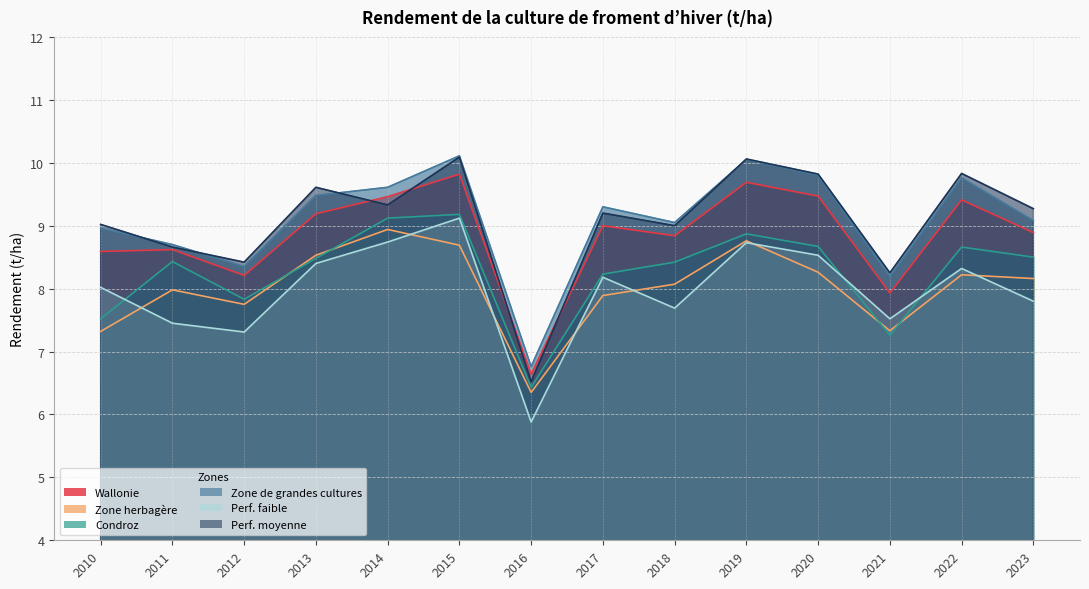

How many data points in Perf. faible are above 8?

8